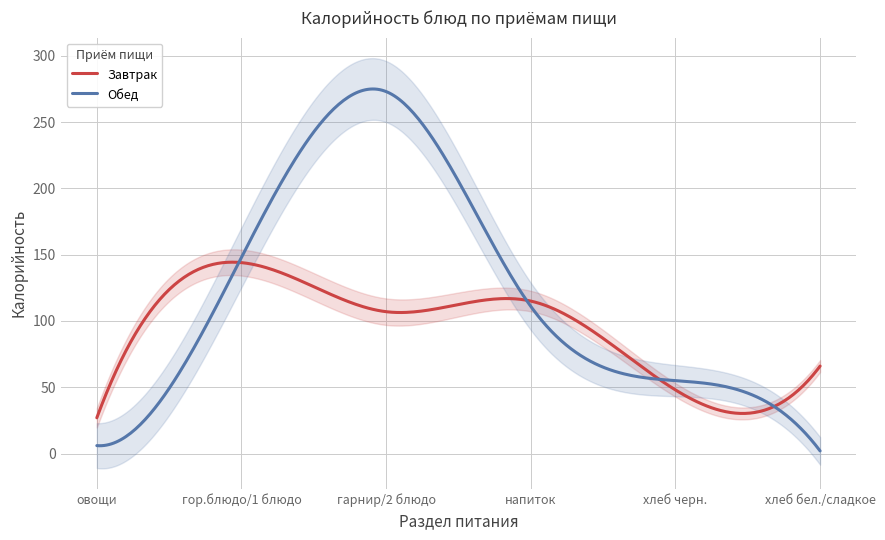

What is the smallest value displayed?

2